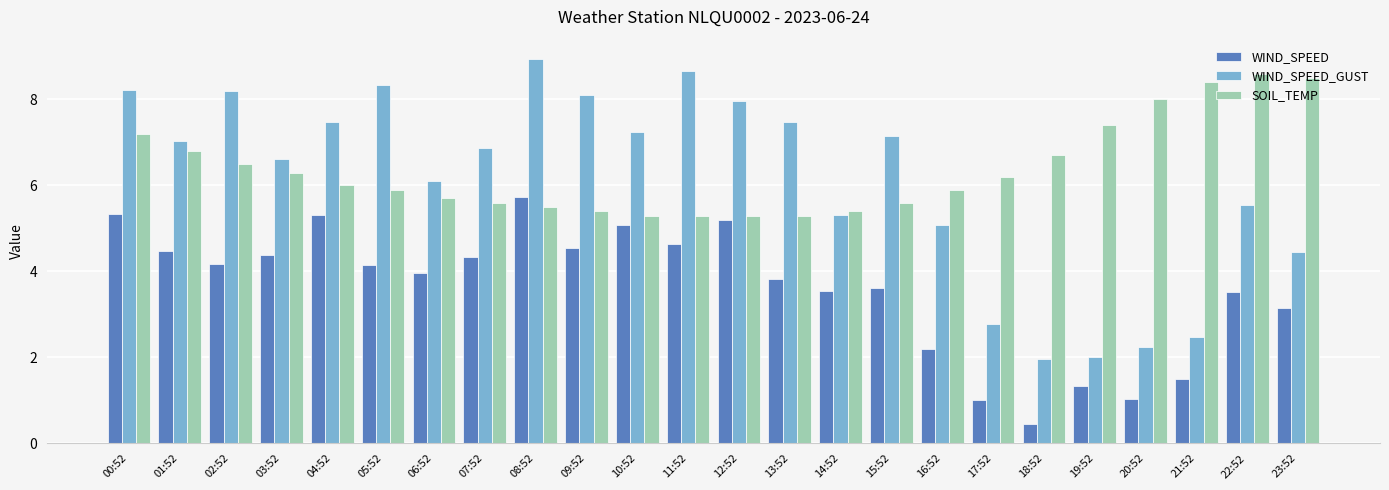

What is the average value of the WIND_SPEED_GUST series?

6.1